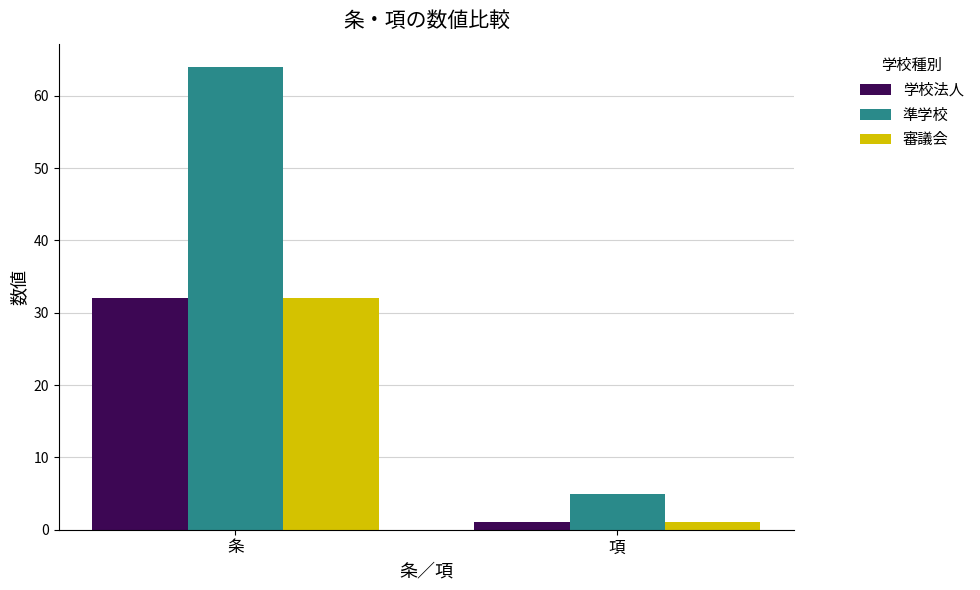

Is it true that 準学校 equals 64 at 条?

True